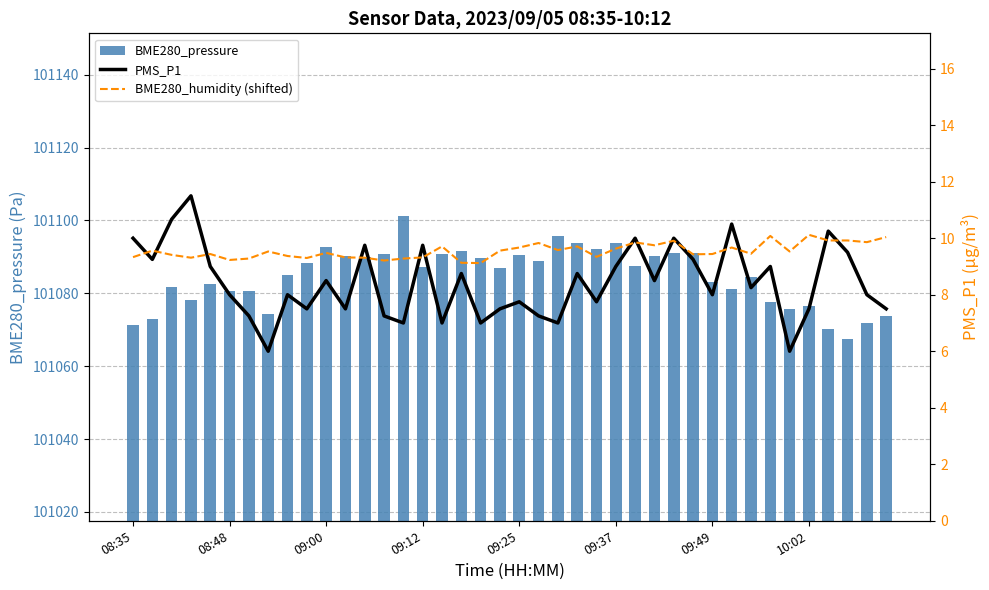

Which category has the highest value across all series?

14